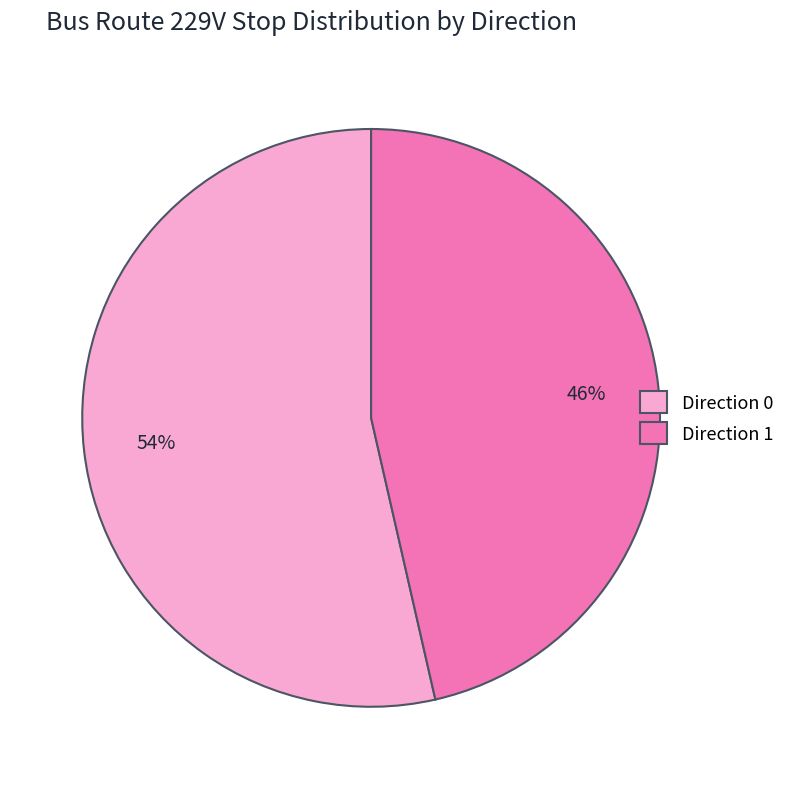

To the nearest percent, what is the average slice percentage?

50%